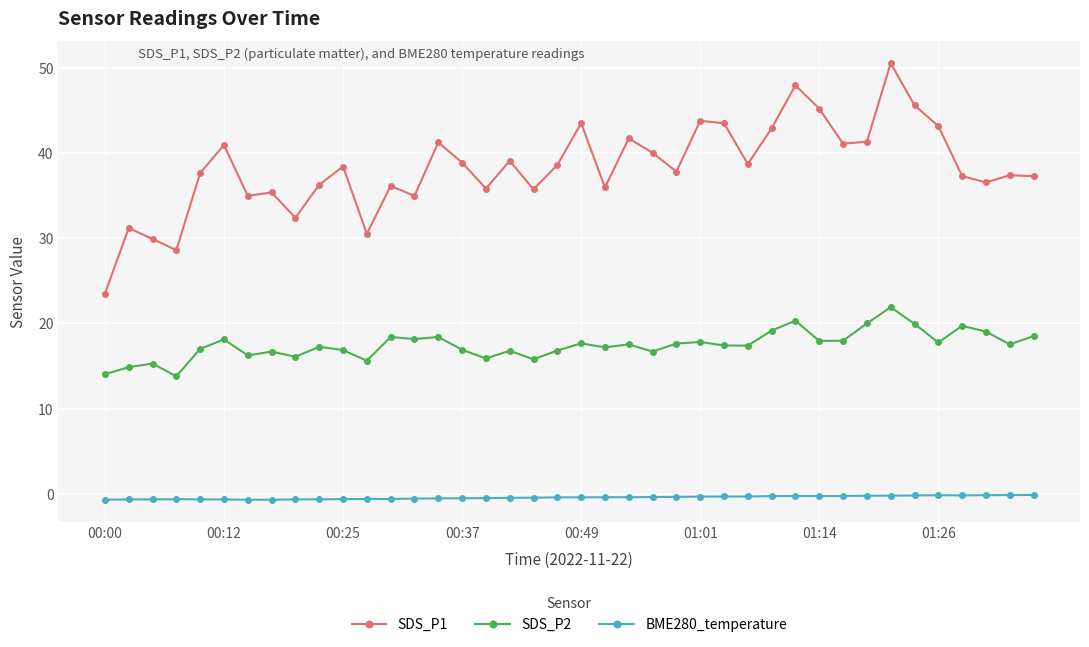

Which series has the largest total across all categories?

SDS_P1